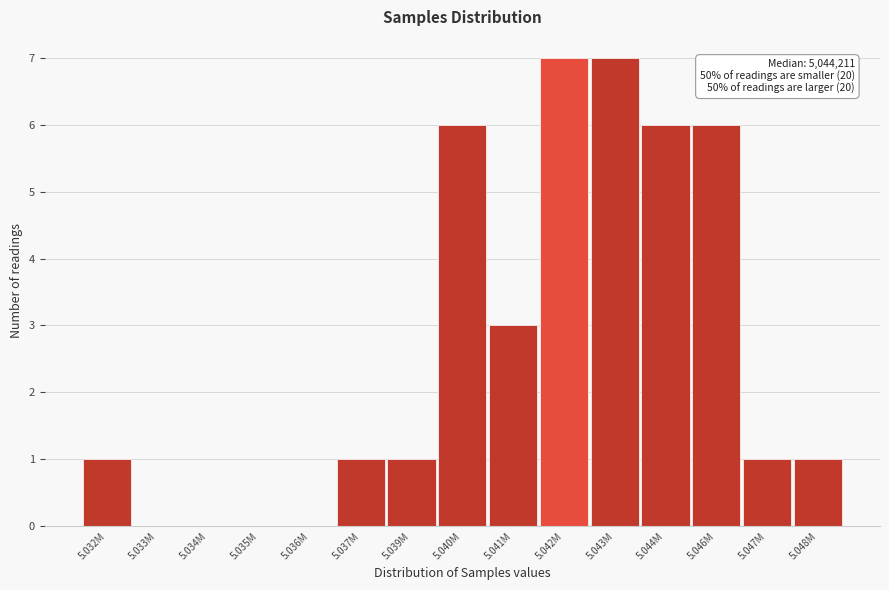

Reading right to left, transcribe all the data shown in this chart.

5.048M=1	5.047M=1	5.046M=6	5.044M=6	5.043M=7	5.042M=7	5.041M=3	5.040M=6	5.039M=1	5.037M=1	5.036M=0	5.035M=0	5.034M=0	5.033M=0	5.032M=1